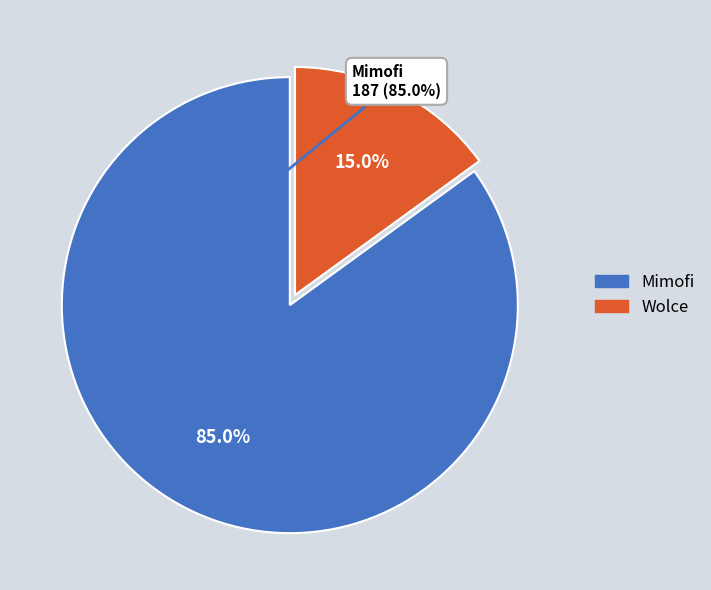

True or false: Mimofi accounts for 85% of the total.

True